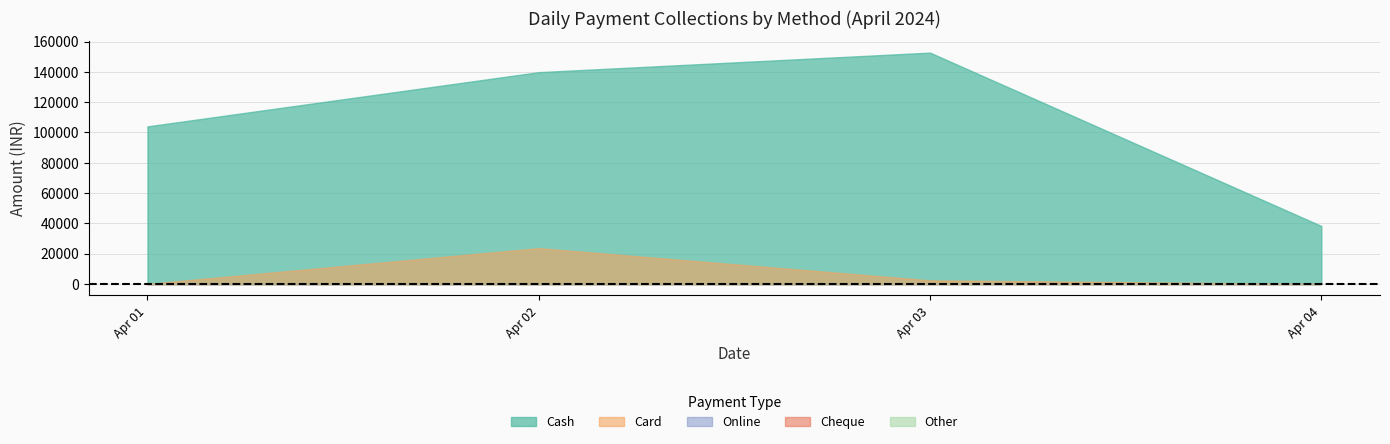

Where is the first local maximum for Card?

Apr 02